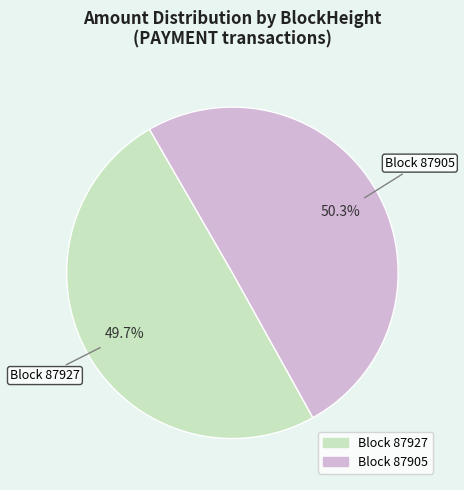

Is there a majority slice in this chart?

Yes